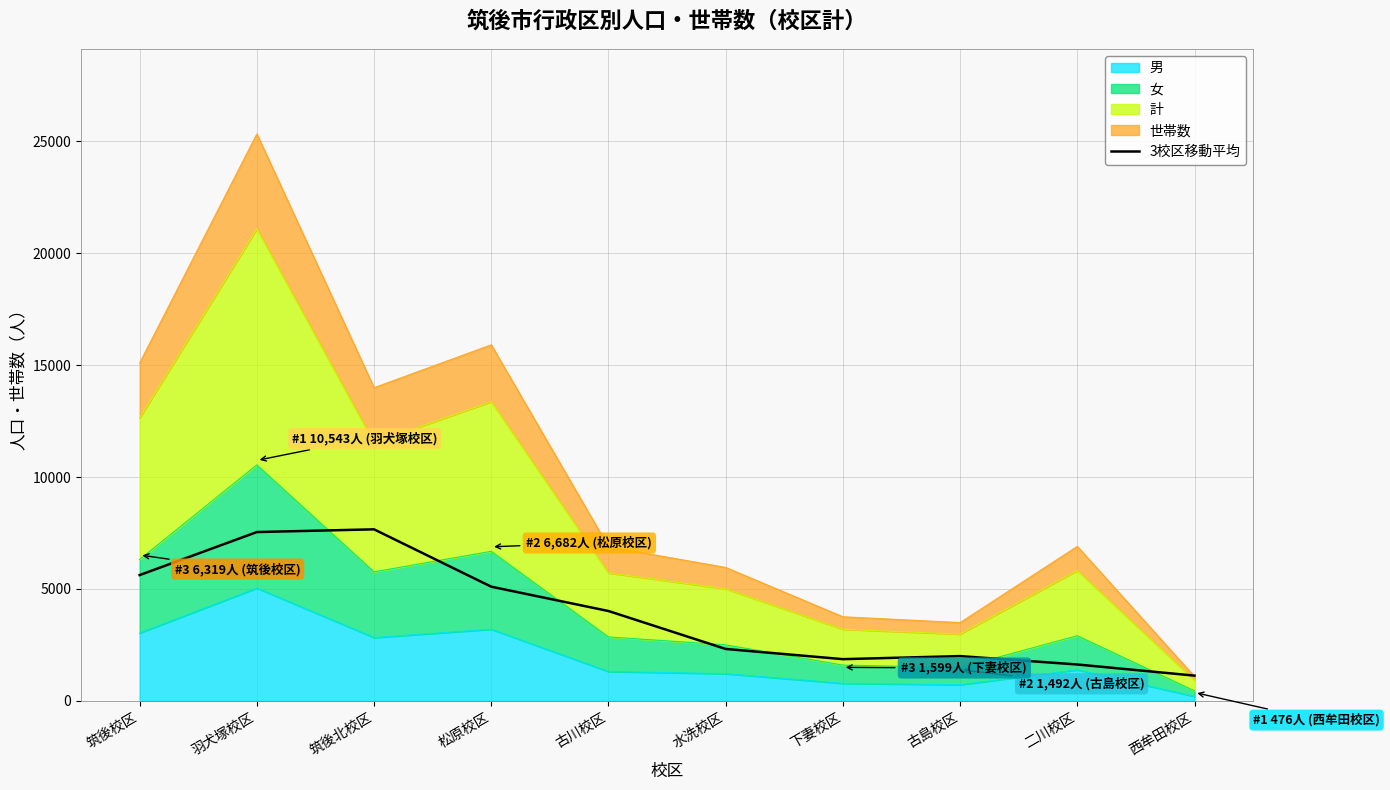

Where is the first local maximum?

筑後北校区